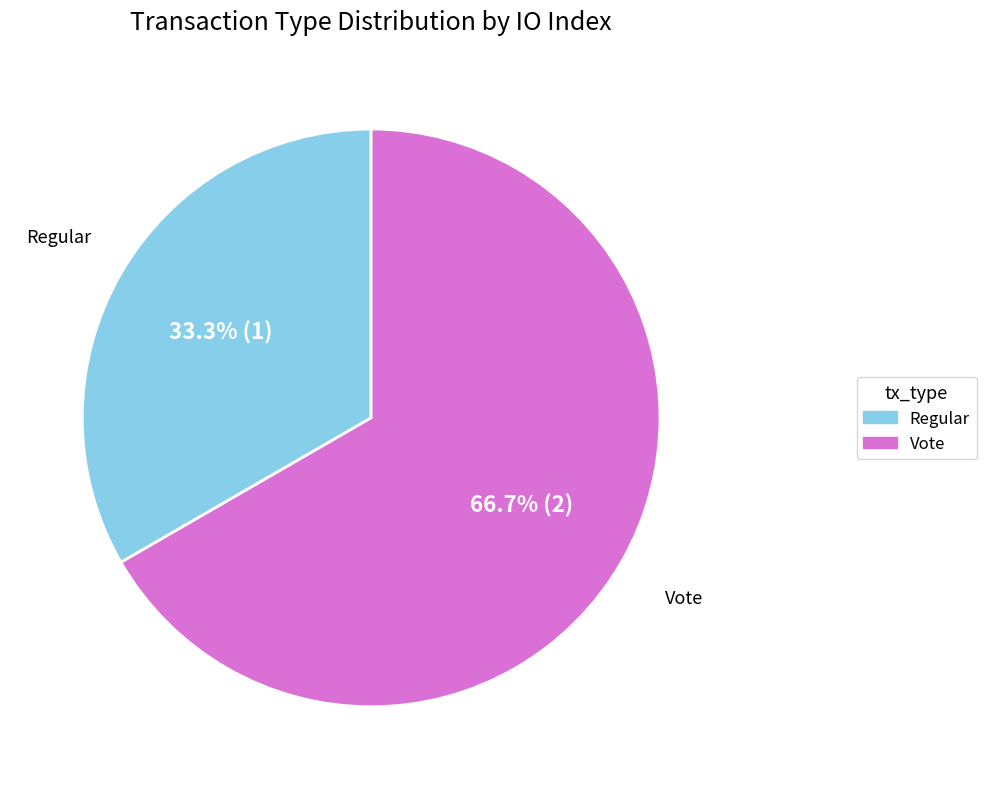

Count the number of slices in the pie.

2